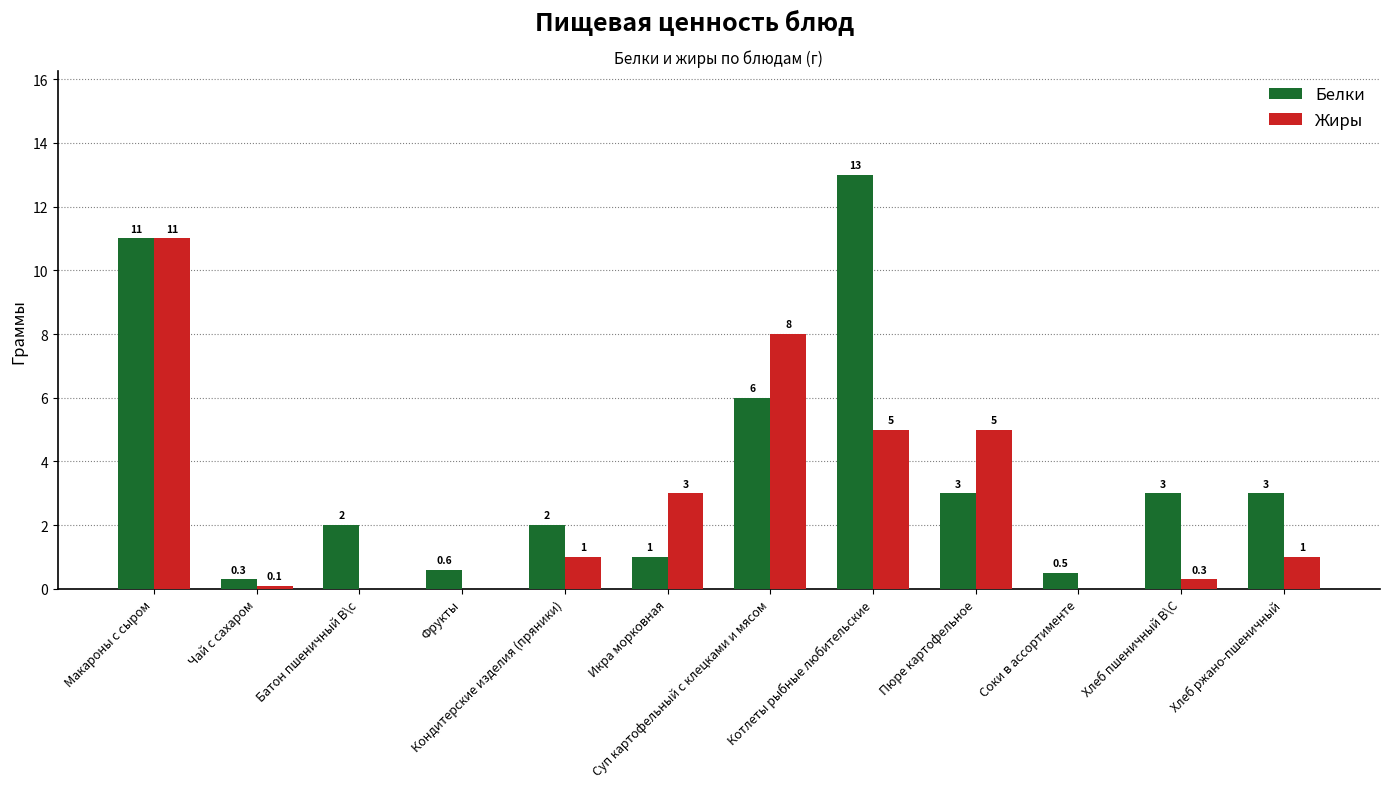

What is the greatest value displayed?

13.0